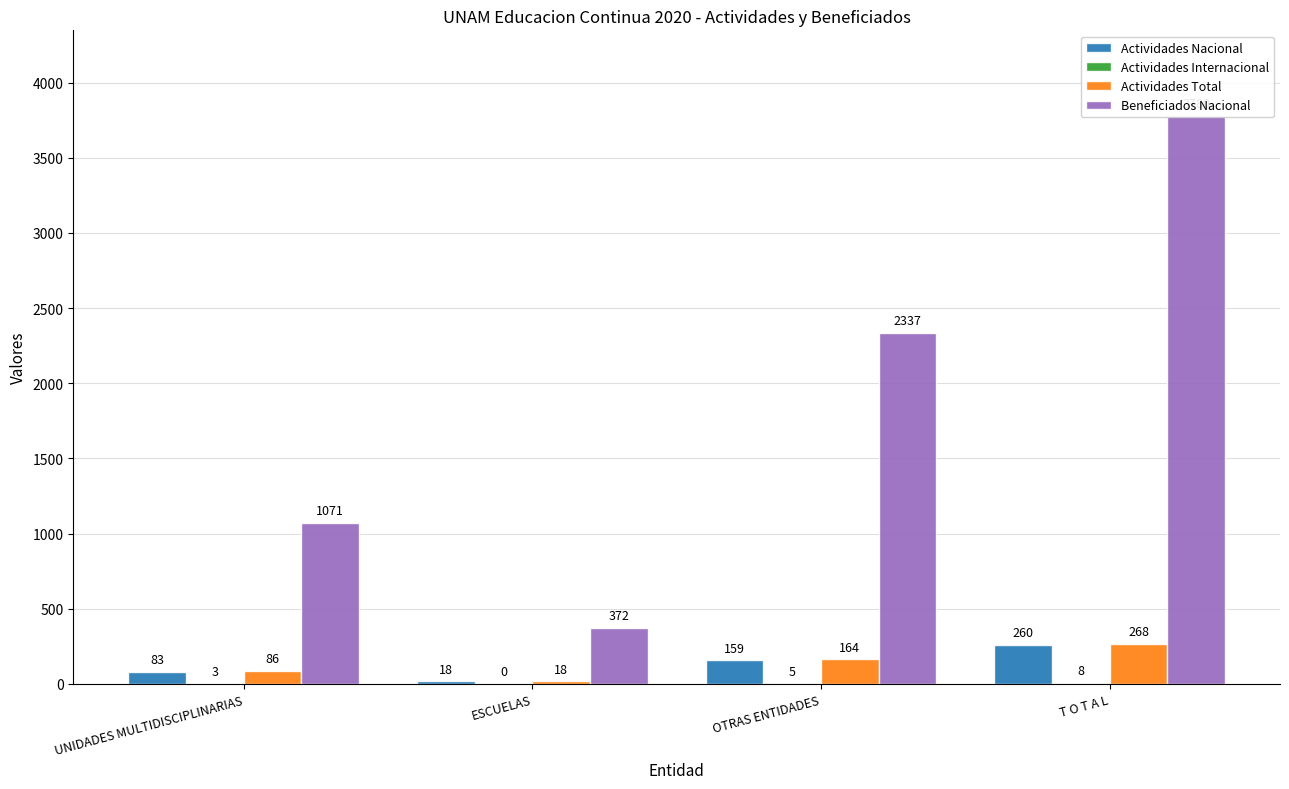

Which series has the largest total across all categories?

Beneficiados Nacional